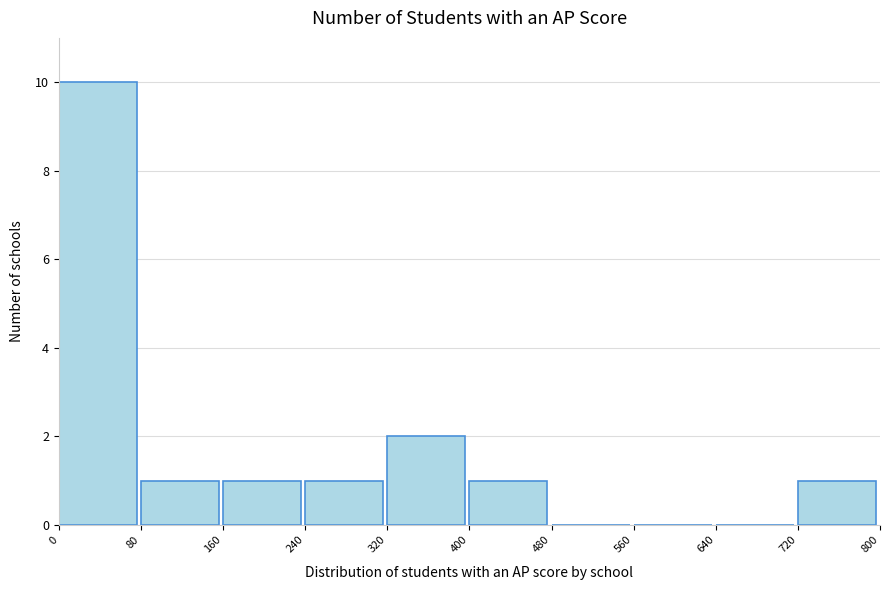

How tall is the bar that spans 160 to 240 on the x-axis? The values are not printed on the chart, so give them approximately, as read against the axis.

1